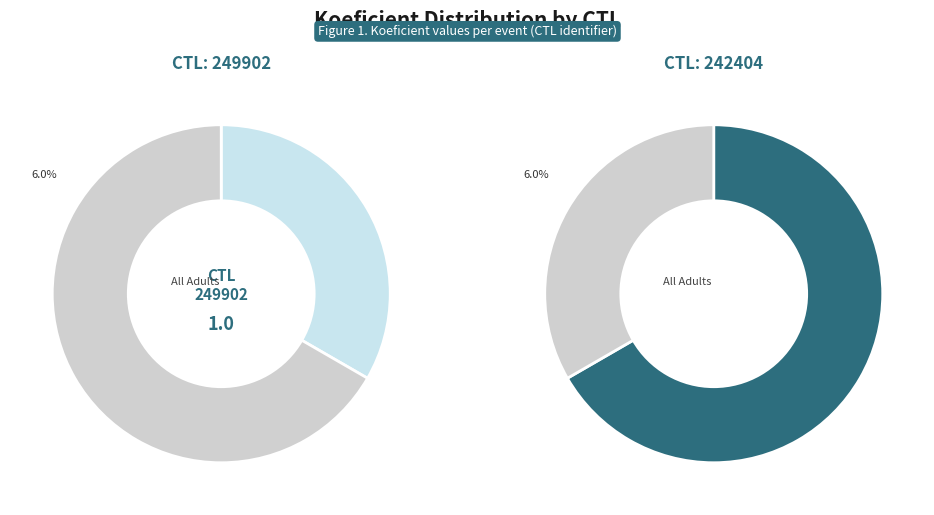

The 249902 slice represents 41% of the pie. True or false?

False